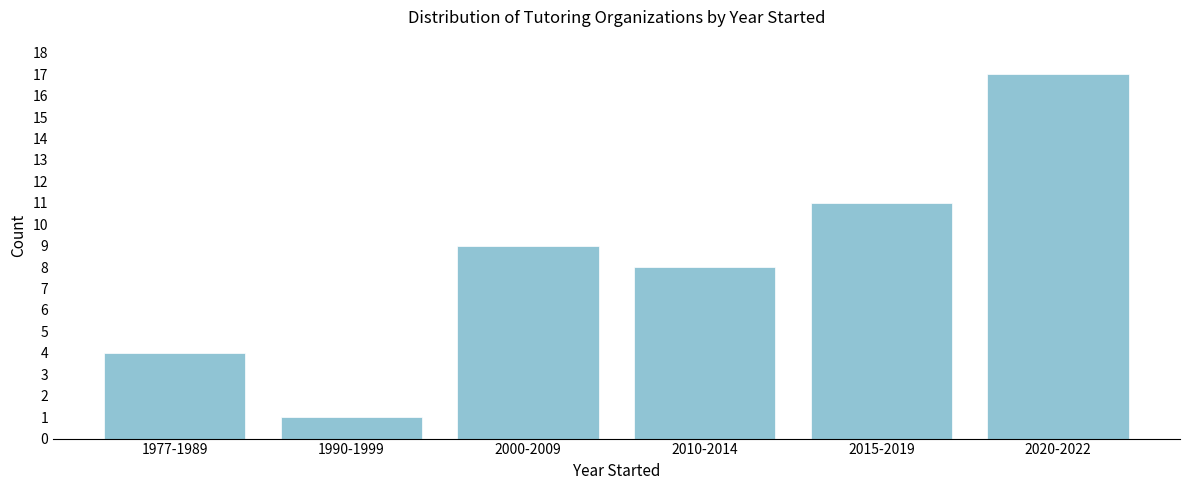

Reading right to left, extract all data points from this chart.

2020-2022=17	2015-2019=11	2010-2014=8	2000-2009=9	1990-1999=1	1977-1989=4